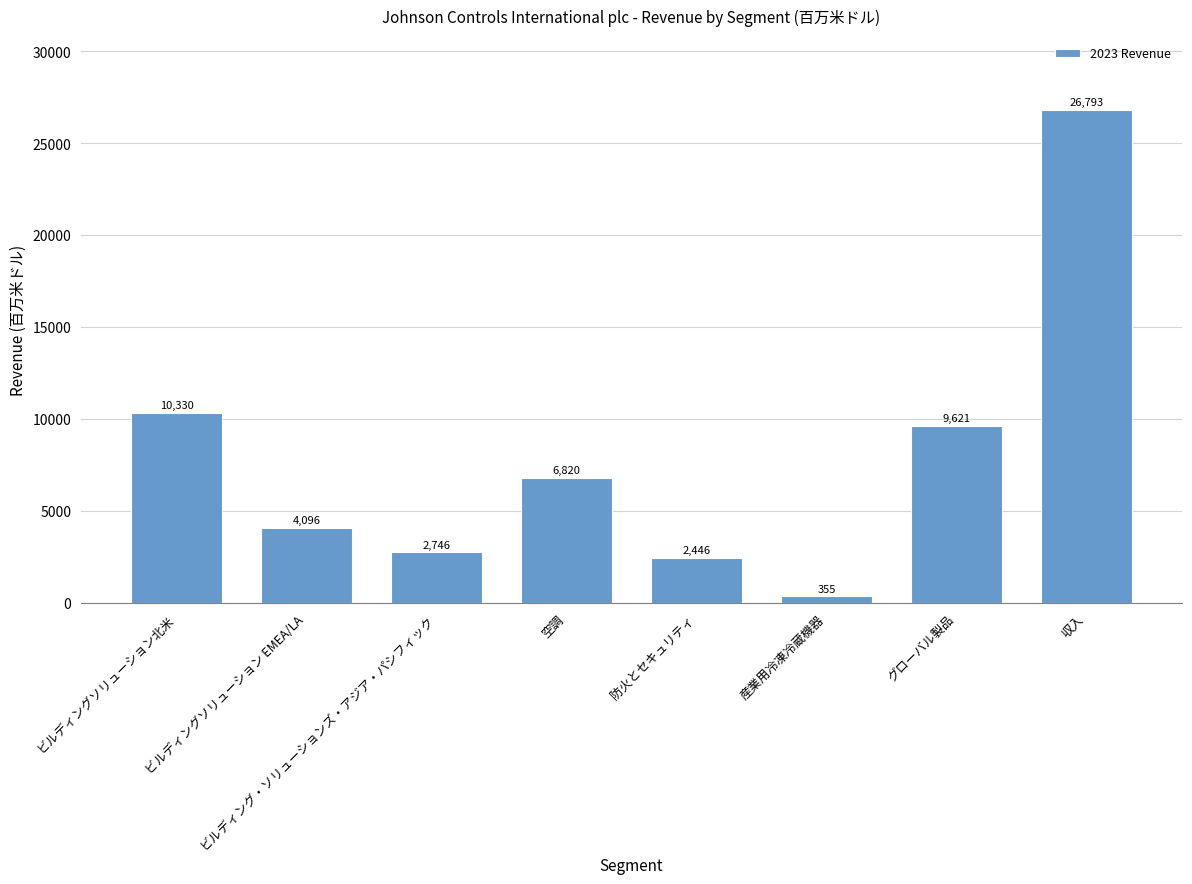

At which label does the data first exceed 6820?

ビルディングソリューション北米